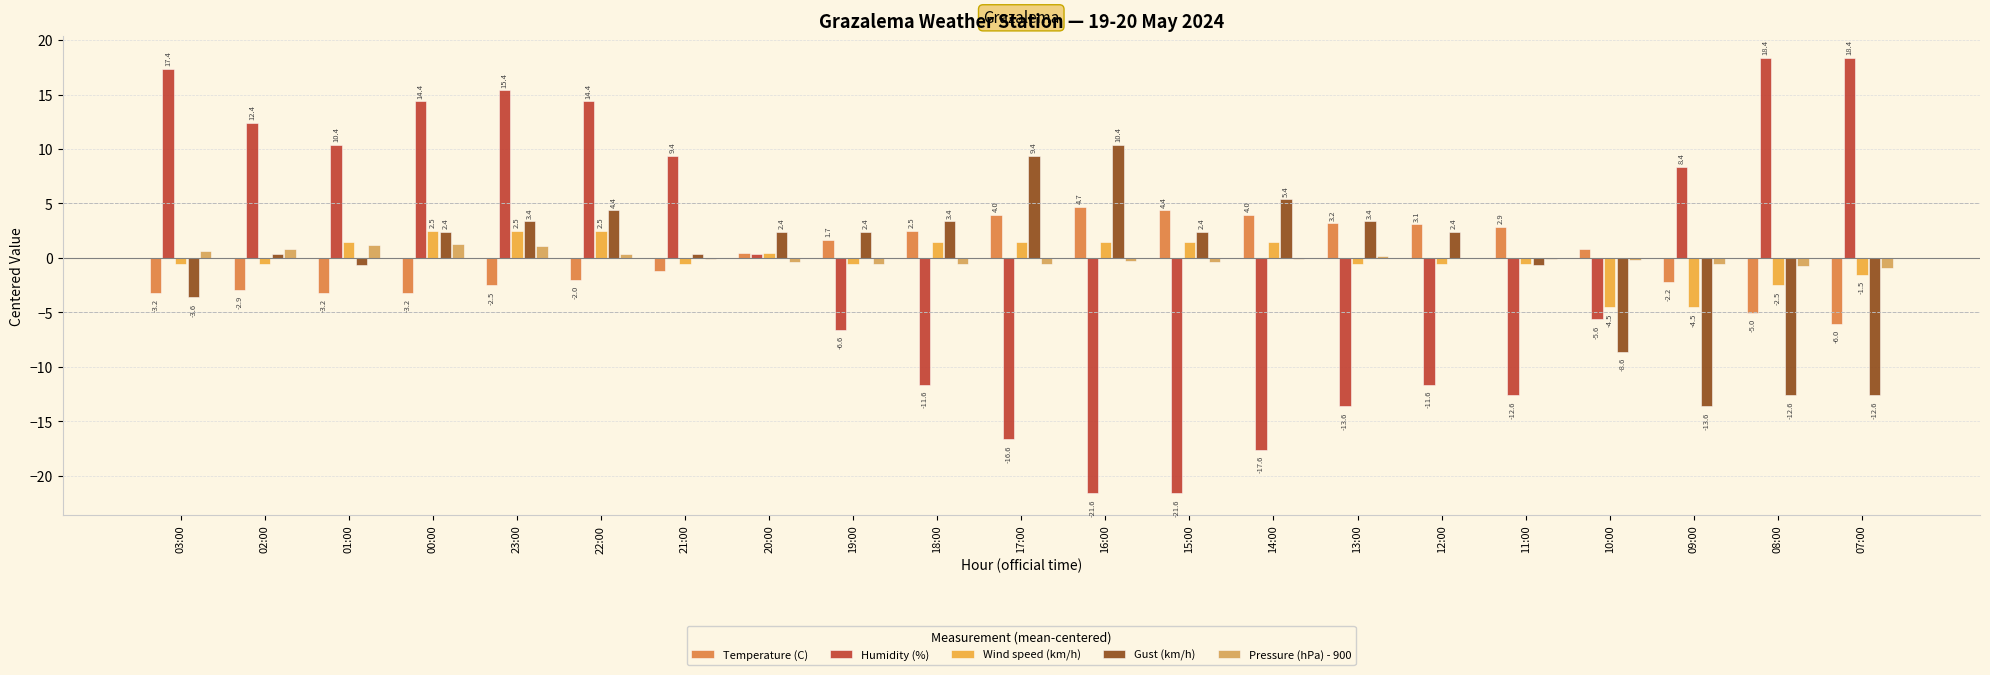

At which label does Gust (km/h) first exceed 2?

00:00